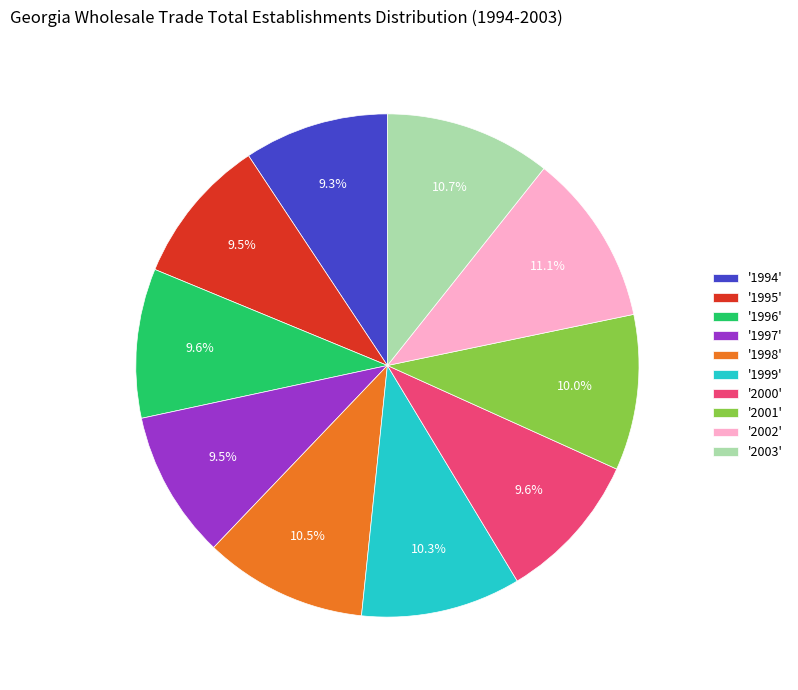

To the nearest percent, what is the average slice percentage?

10%